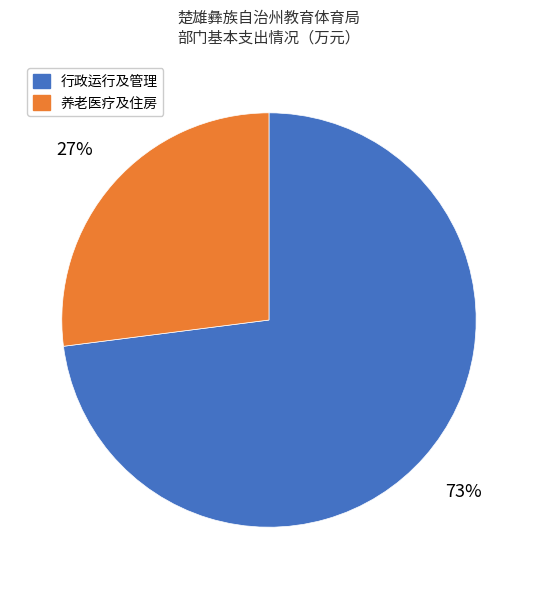

Does any single category account for the majority?

Yes